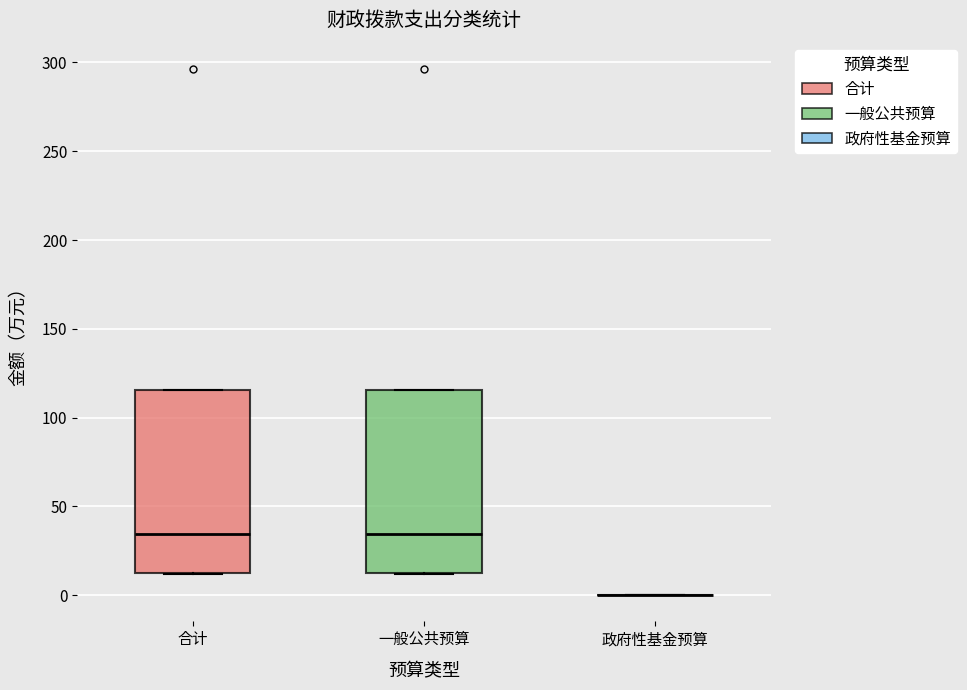

Where is the upper edge of the box for 合计 on the y-axis? The values are not printed on the chart, so give them approximately, as read against the axis.

115